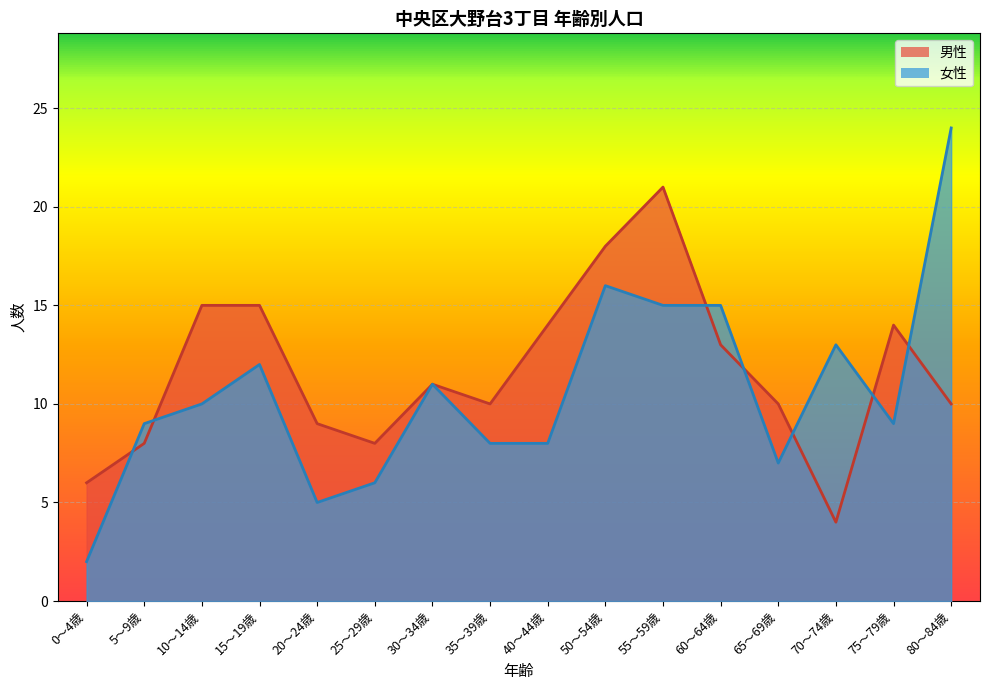

What is the label of the 10th point from the right?

30～34歳